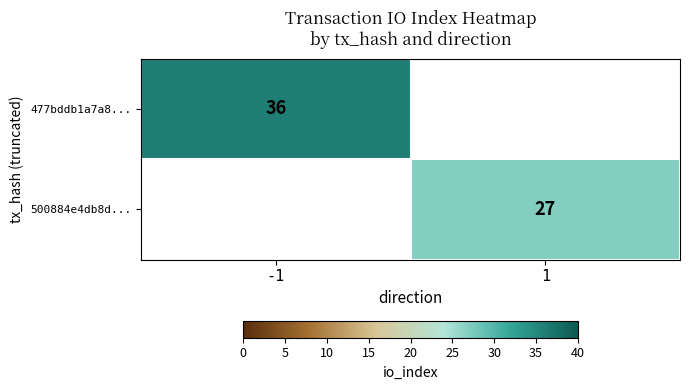

At how many categories does at least one series exceed 27?

1